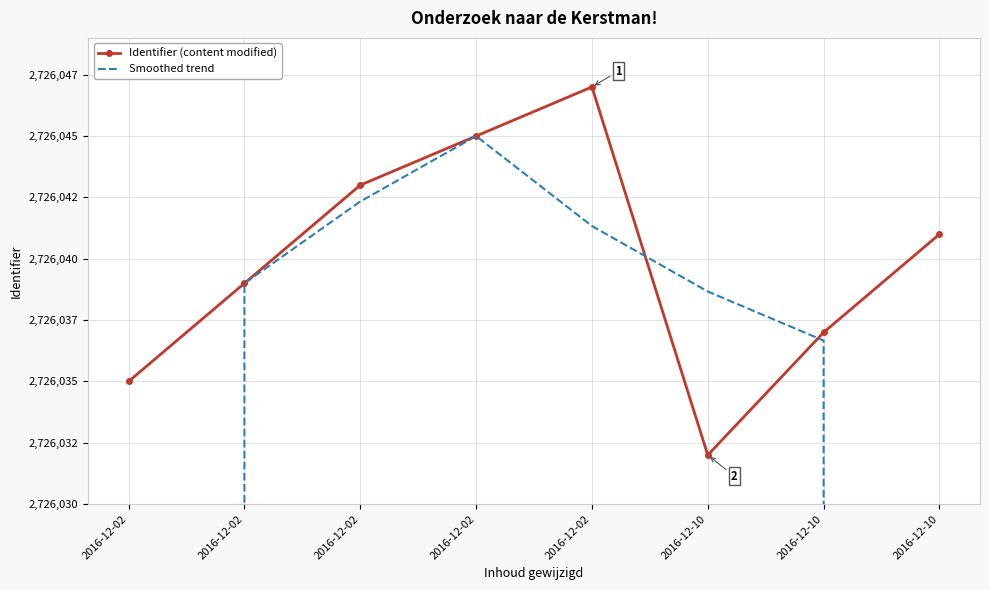

Rank the series at 2016-12-02 from highest to lowest value.

Identifier (content modified), Smoothed trend